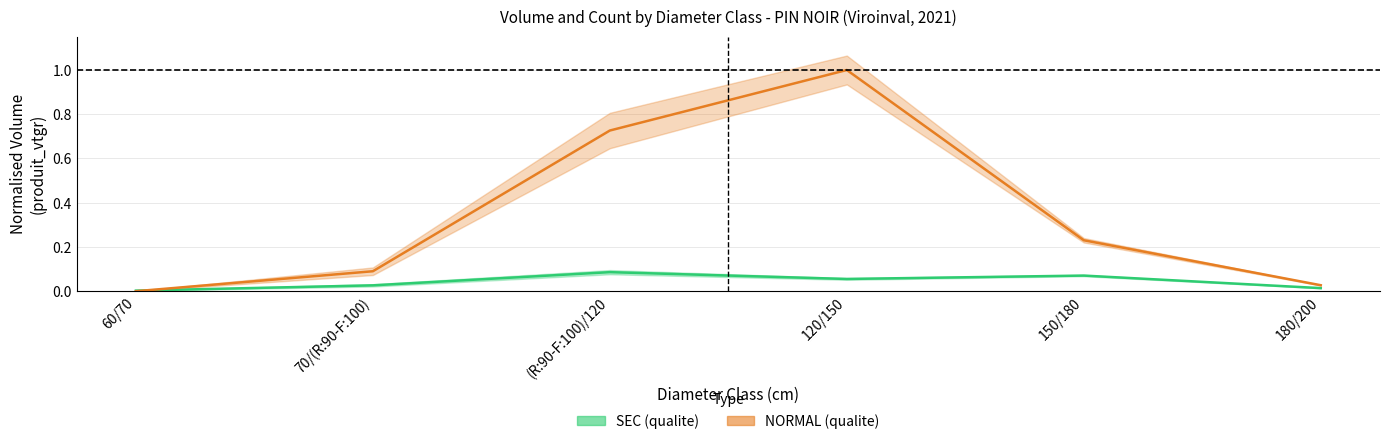

At how many categories does at least one series exceed 0?

6